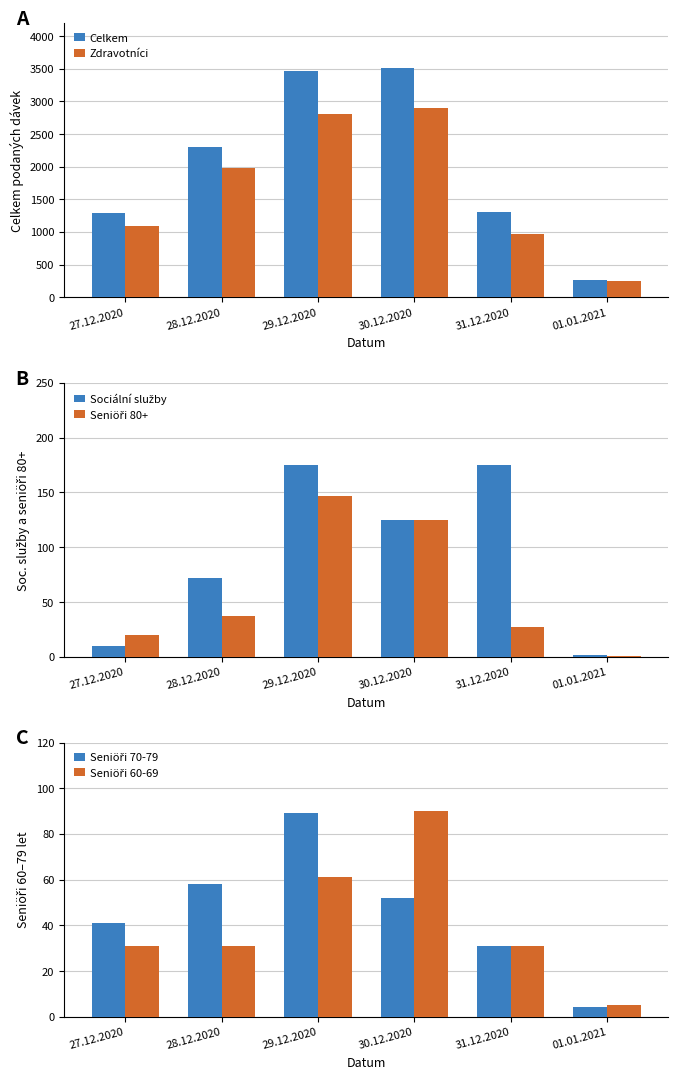

Is the value of Zdravotníci at 30.12.2020 greater than the value of Celkem at 31.12.2020?

Yes